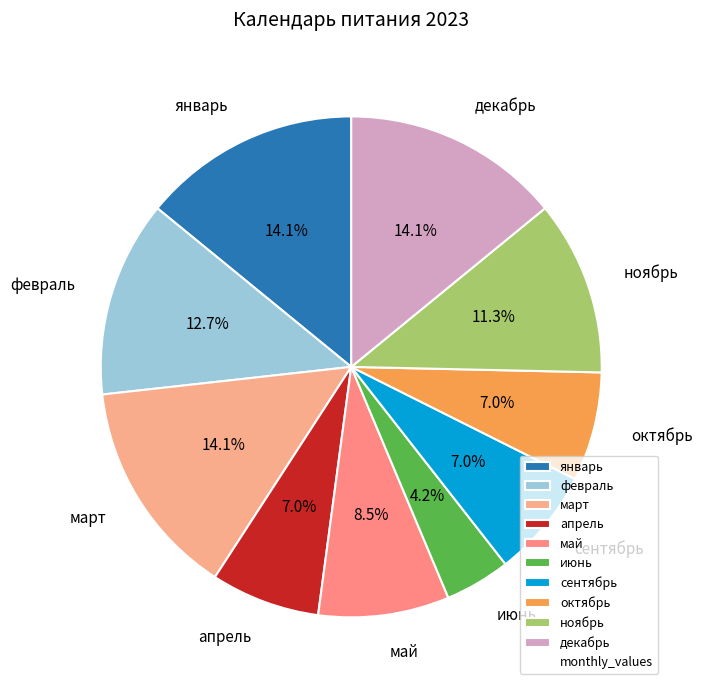

To the nearest percent, what is the difference between the largest and smallest slice percentages?

10%